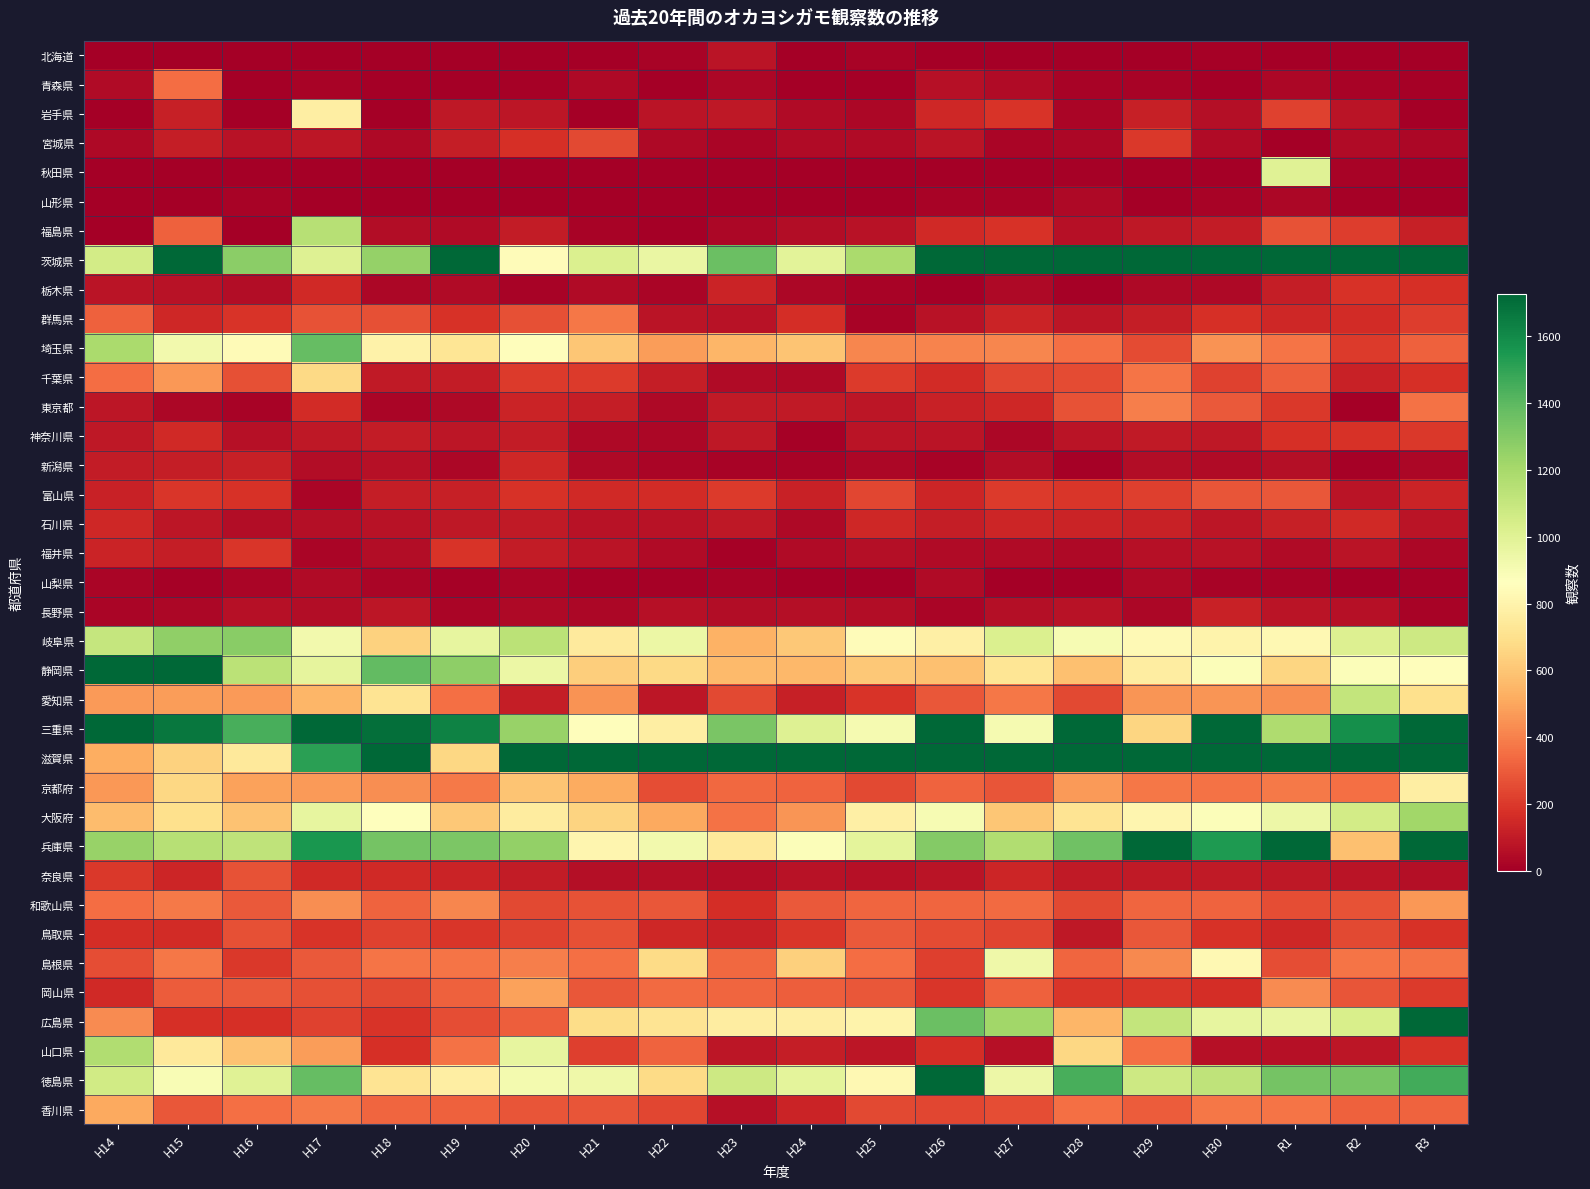

What is the spread (max minus min) of values at H20?

6524